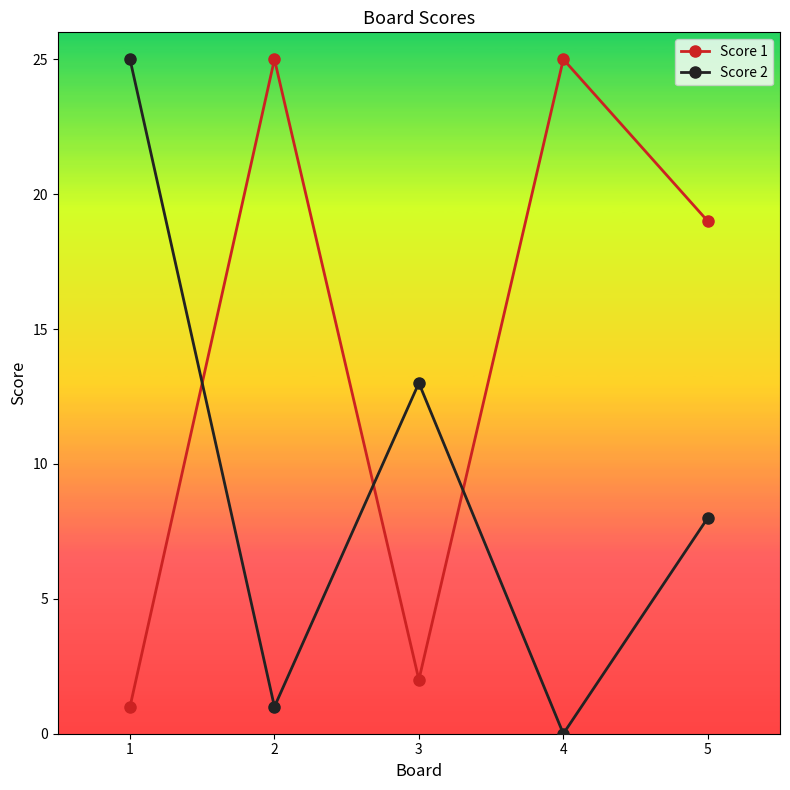

Rank the categories by Score 2 value from highest to lowest.

1, 3, 5, 2, 4